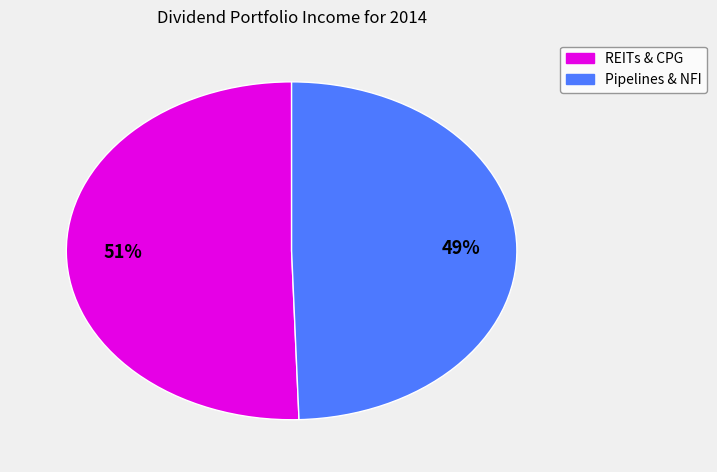

Is there any slice that represents more than half of the pie?

Yes